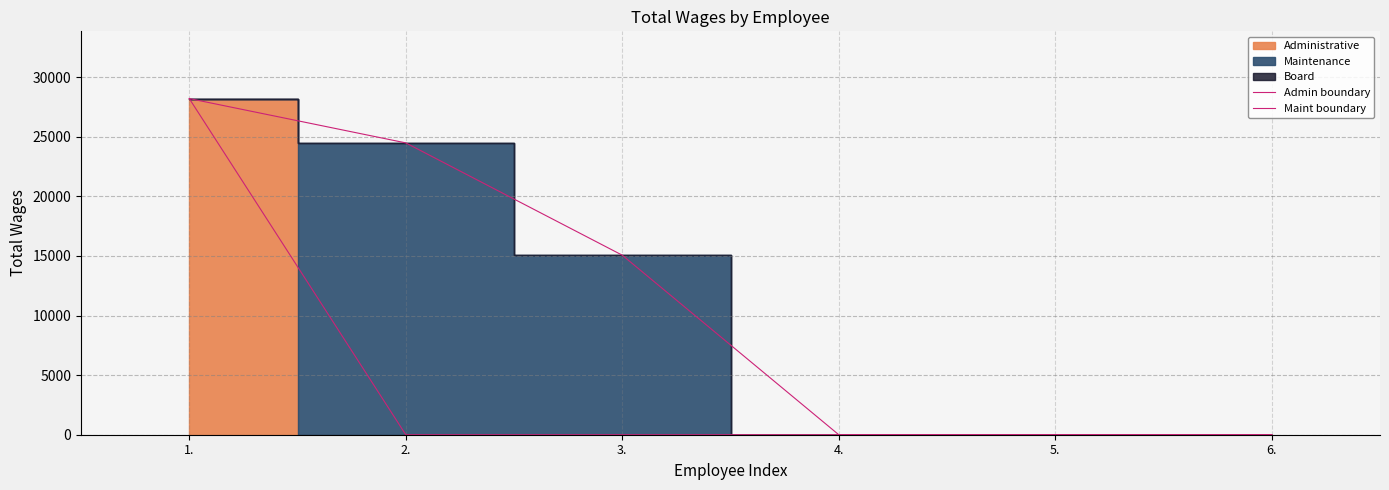

Which category has the highest value in the Admin boundary series?

1.